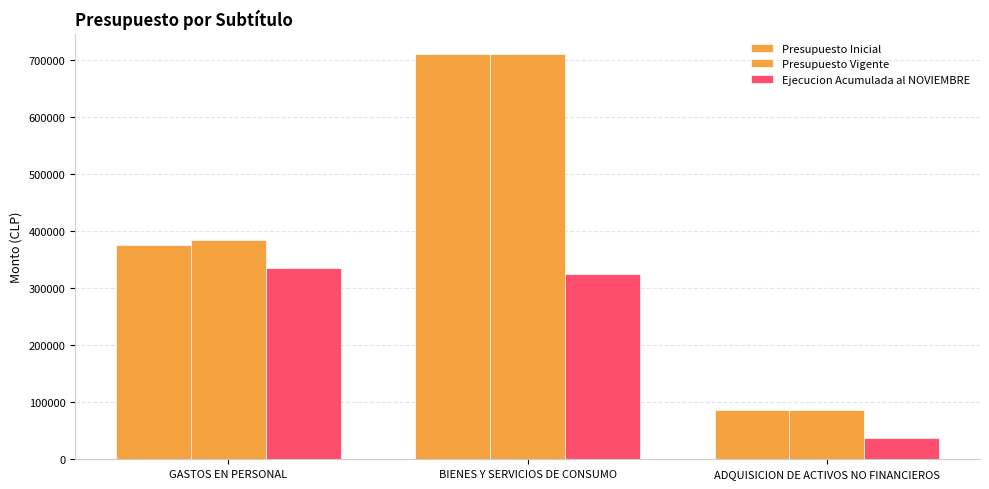

How many Presupuesto Vigente values are between 85632 and 710698?

3